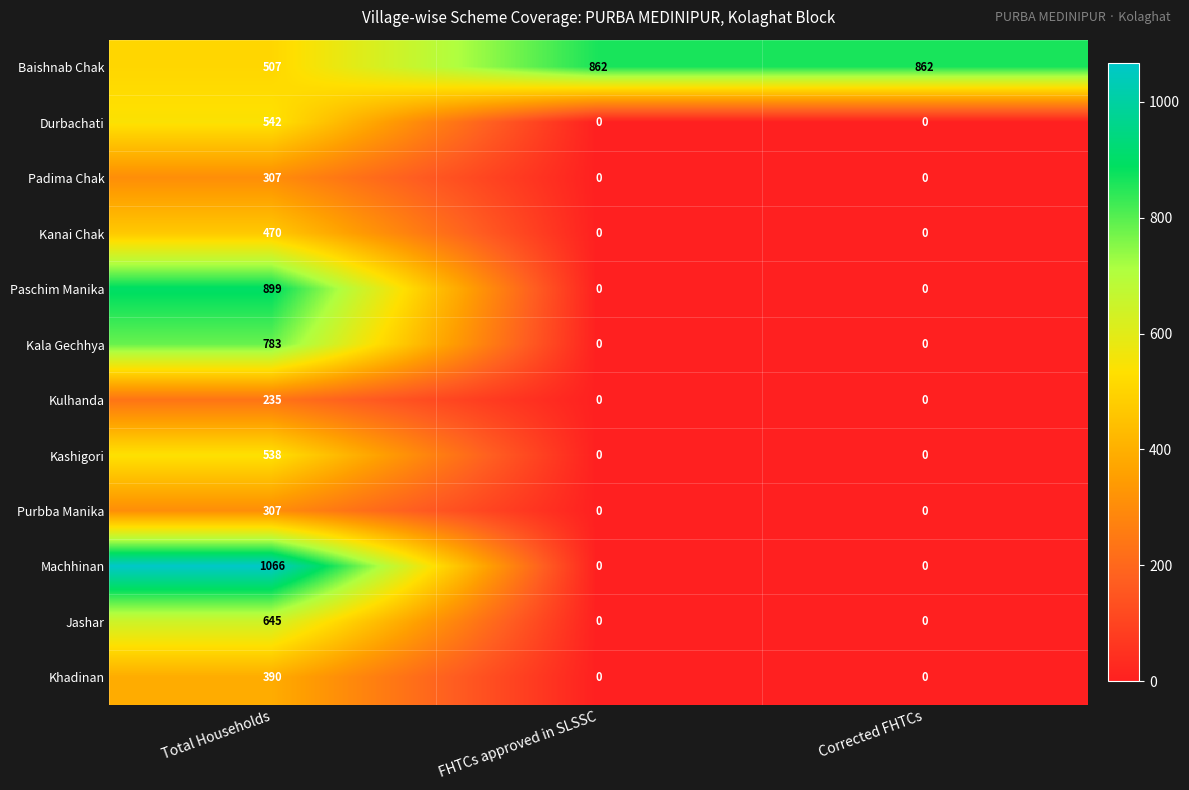

What is the spread (max minus min) of values at FHTCs approved in SLSSC?

862